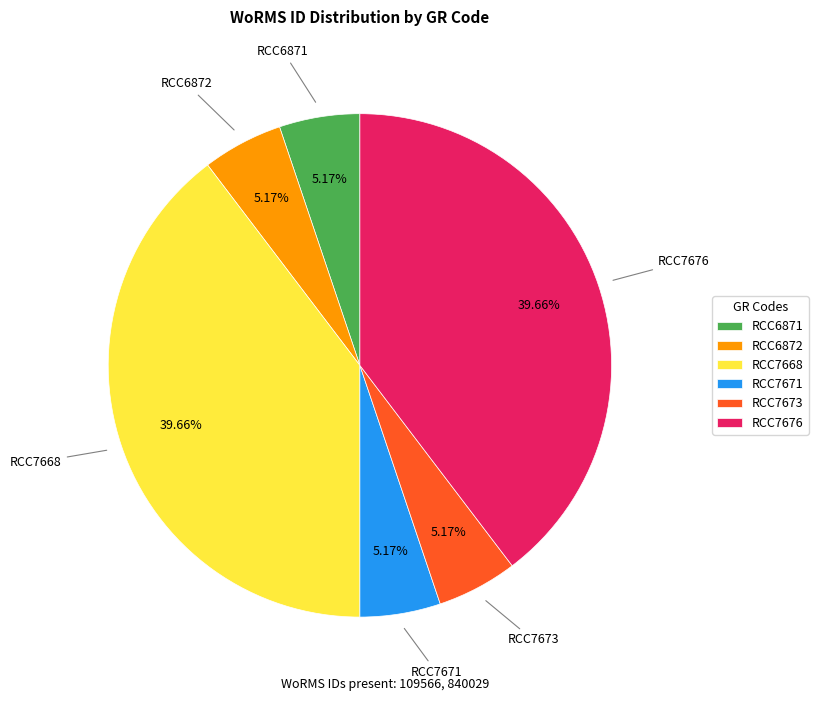

What percentage is NOT represented by RCC7671?

94.8%